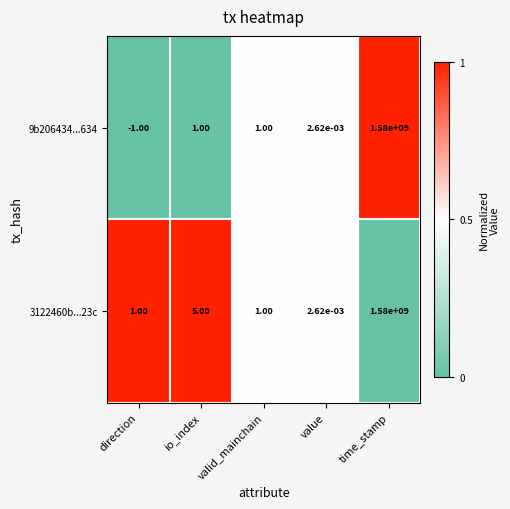

At which category does the chart reach its peak across all series?

time_stamp